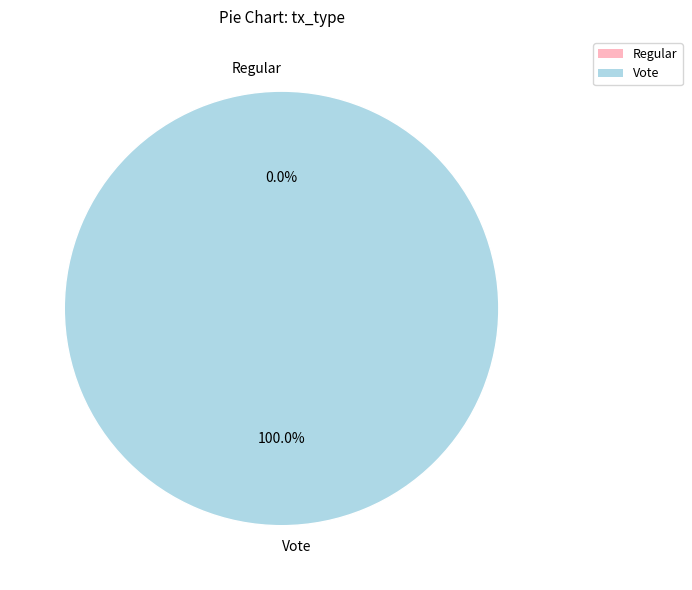

Which slice is the smallest?

Regular